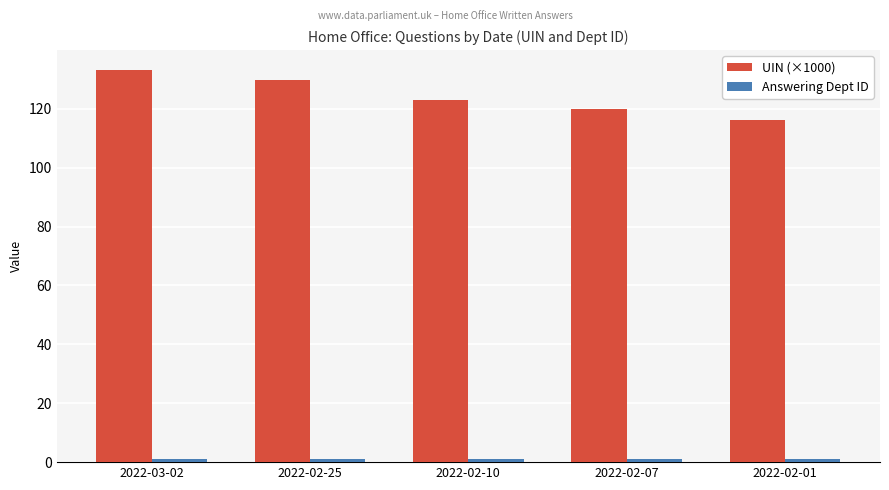

At which category is the sum across all series the highest?

2022-03-02